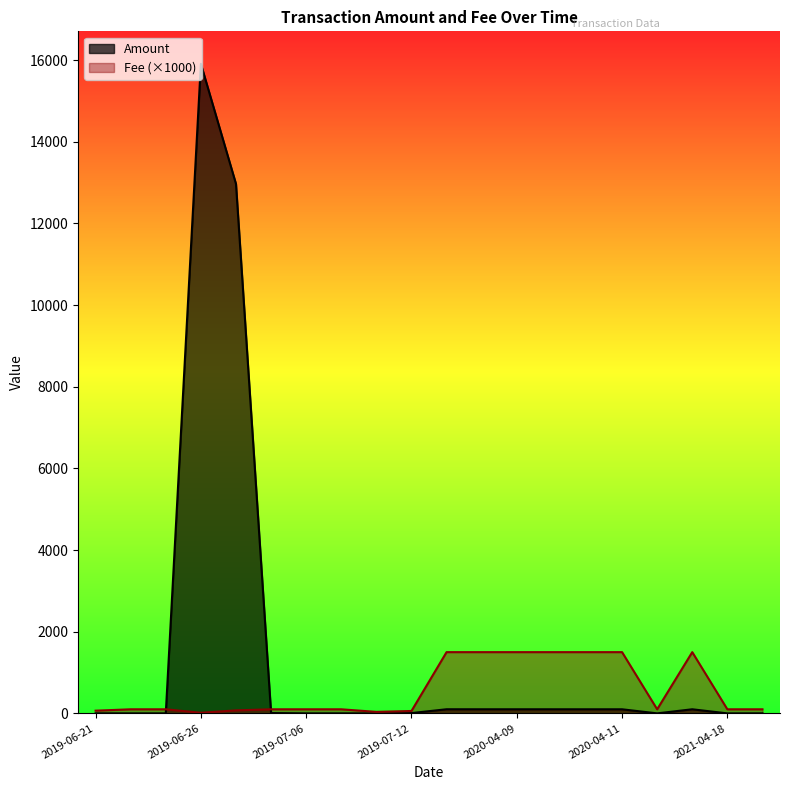

What is the maximum value shown in the chart?

15909.6